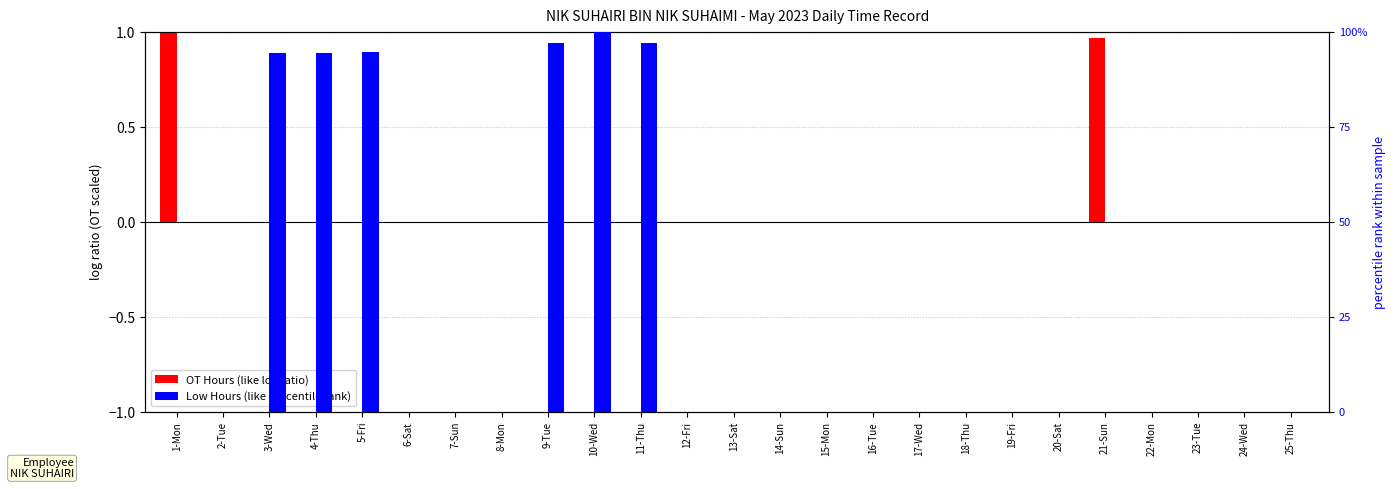

Reading left to right, list all the values displayed in this chart.

OT Hours (scaled): 1-Mon=1.0	2-Tue=0.0	3-Wed=0.0	4-Thu=0.0	5-Fri=0.0	6-Sat=0.0	7-Sun=0.0	8-Mon=0.0	9-Tue=0.0	10-Wed=0.0	11-Thu=0.0	12-Fri=0.0	13-Sat=0.0	14-Sun=0.0	15-Mon=0.0	16-Tue=0.0	17-Wed=0.0	18-Thu=0.0	19-Fri=0.0	20-Sat=0.0	21-Sun=1.0	22-Mon=0.0	23-Tue=0.0	24-Wed=0.0	25-Thu=0.0
Low Hours (scaled): 1-Mon=0.0	2-Tue=0.0	3-Wed=0.9	4-Thu=0.9	5-Fri=0.9	6-Sat=0.0	7-Sun=0.0	8-Mon=0.0	9-Tue=1.0	10-Wed=1.0	11-Thu=1.0	12-Fri=0.0	13-Sat=0.0	14-Sun=0.0	15-Mon=0.0	16-Tue=0.0	17-Wed=0.0	18-Thu=0.0	19-Fri=0.0	20-Sat=0.0	21-Sun=0.0	22-Mon=0.0	23-Tue=0.0	24-Wed=0.0	25-Thu=0.0